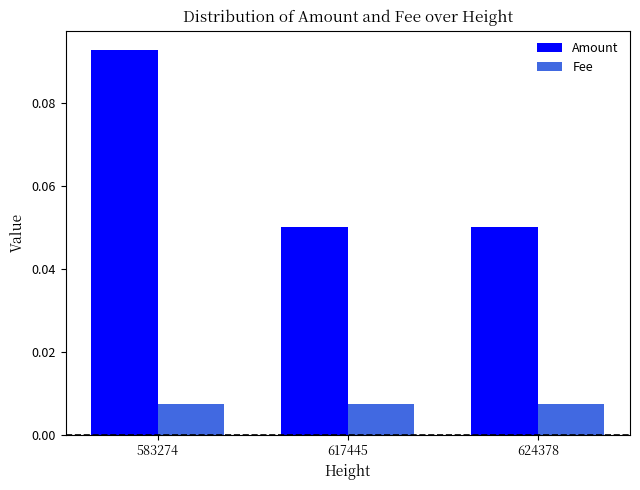

Which category has the highest value in the Amount series?

583274